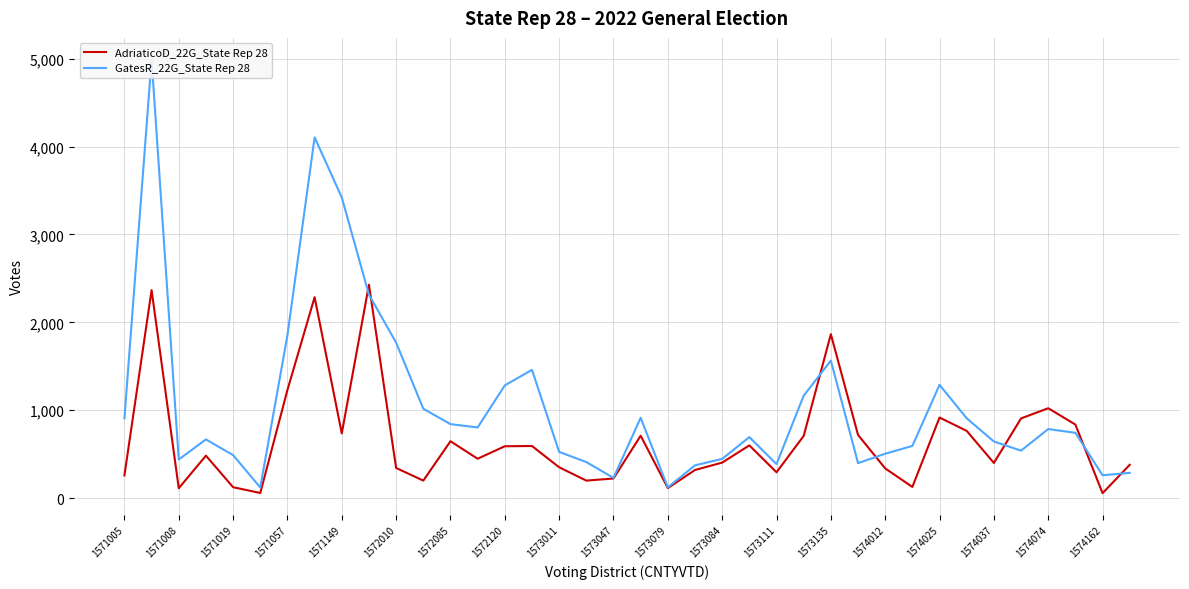

The AdriaticoD_22G_State Rep 28 series shows 596 at 1574012. True or false?

False